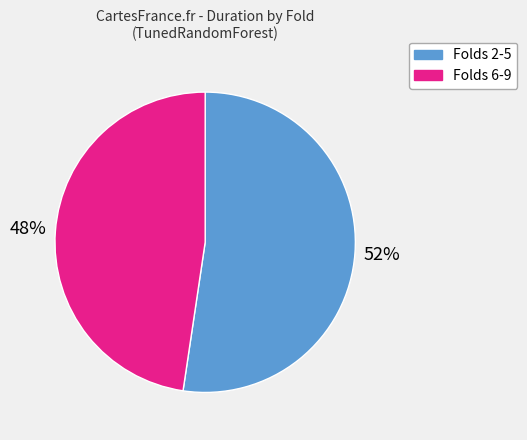

Is there a majority slice in this chart?

Yes